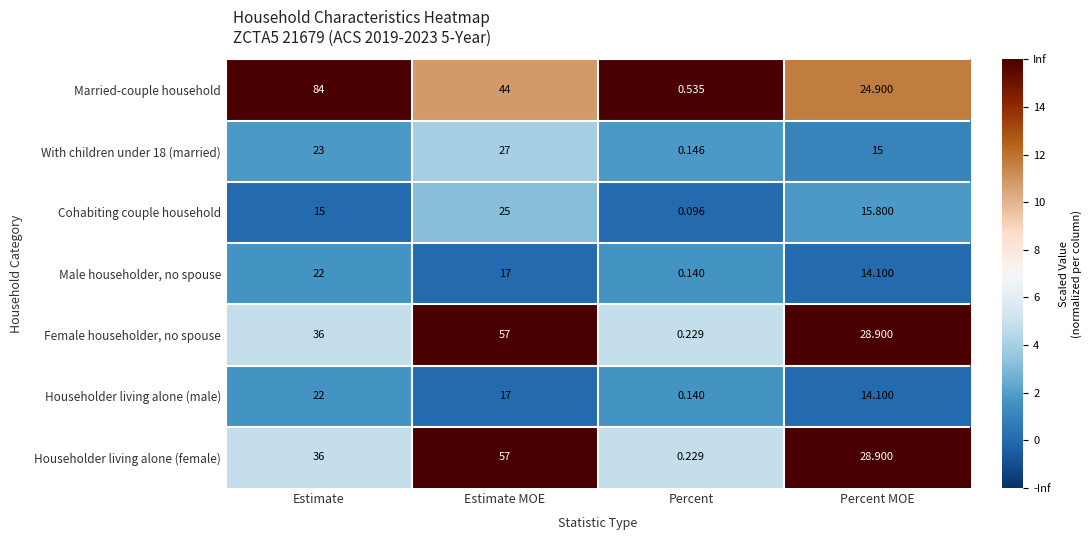

Rank the categories by Male householder, no spouse value from highest to lowest.

Estimate, Estimate MOE, Percent MOE, Percent